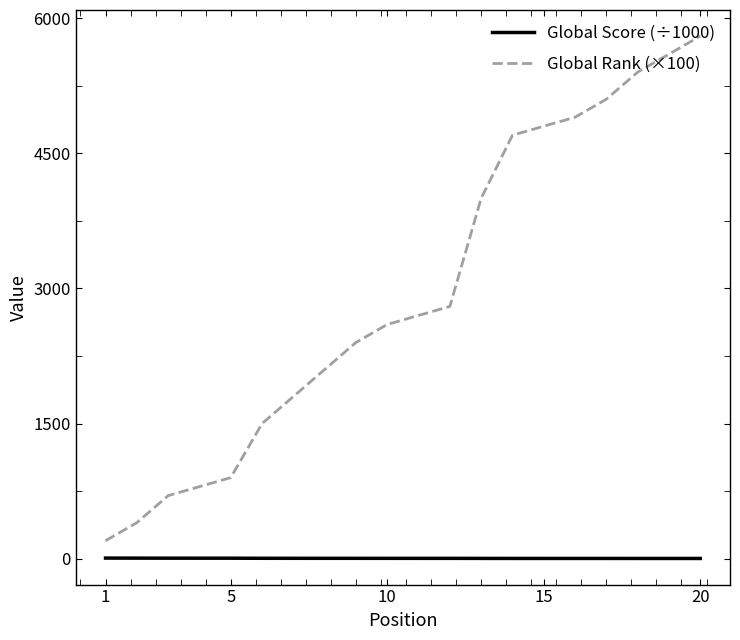

List the series in order of their peak value, highest first.

Global Rank (×100), Global Score (÷1000)